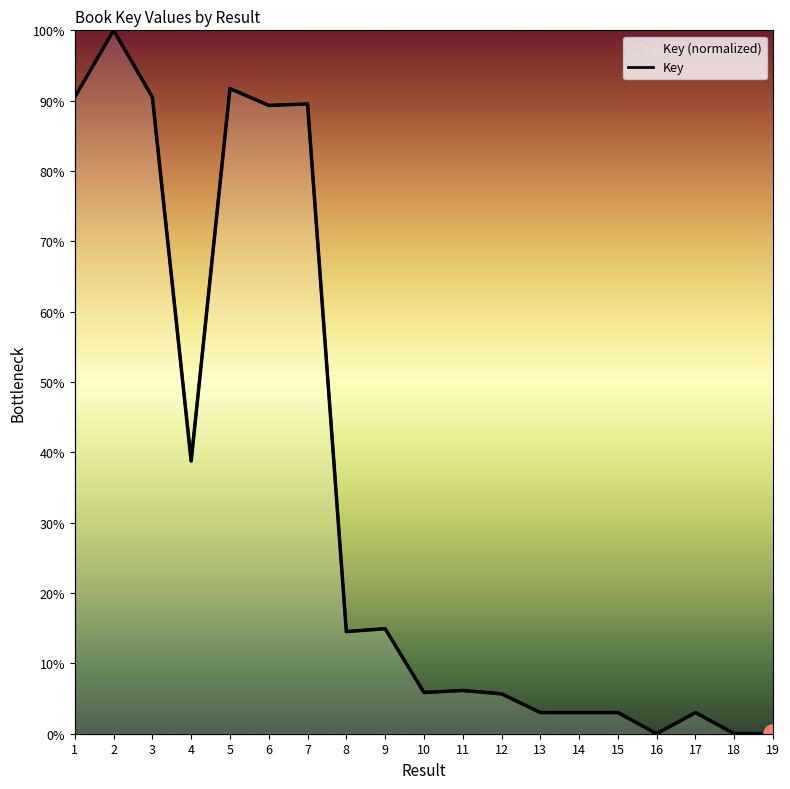

List the labels in order of value, largest first.

2, 5, 1, 3, 7, 6, 4, 9, 8, 11, 10, 12, 14, 13, 15, 17, 18, 16, 19